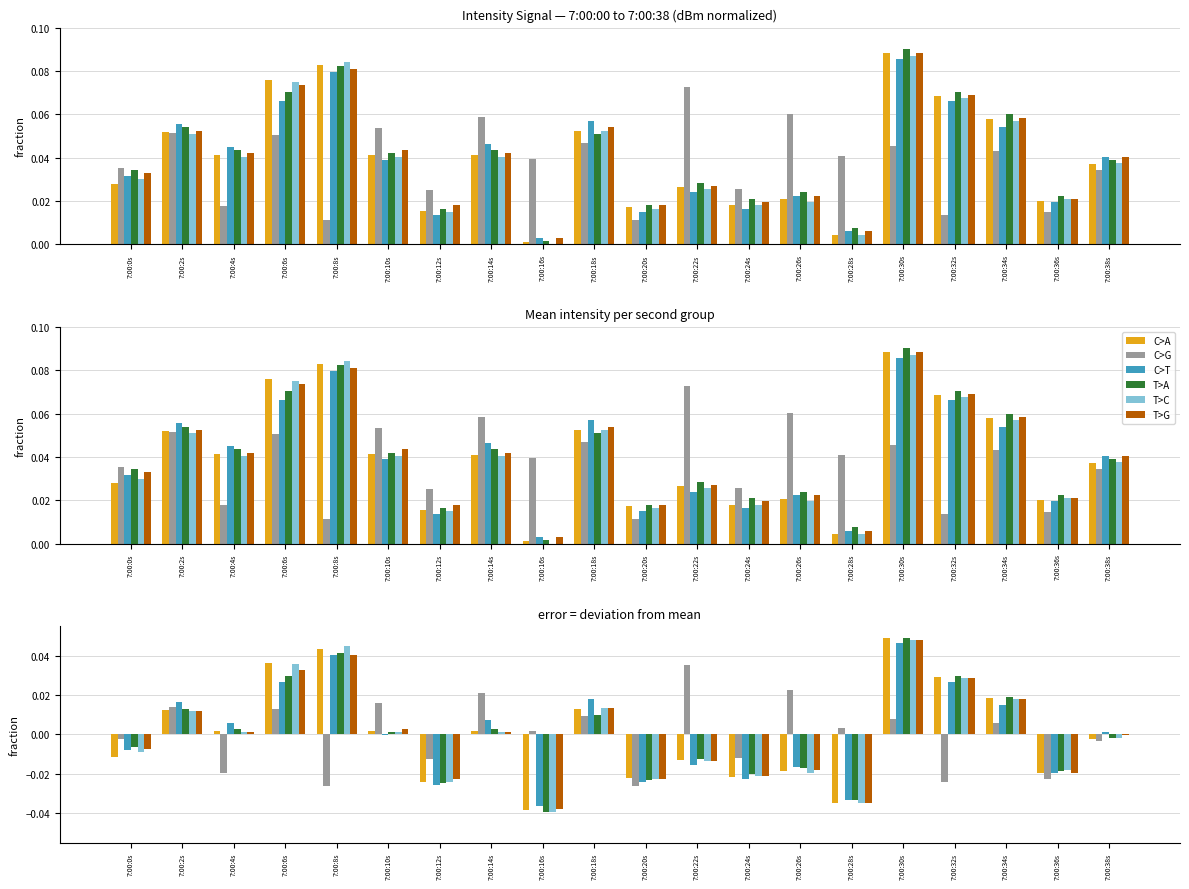

The value of C>A at 7:00:24s is -0.0. True or false?

False